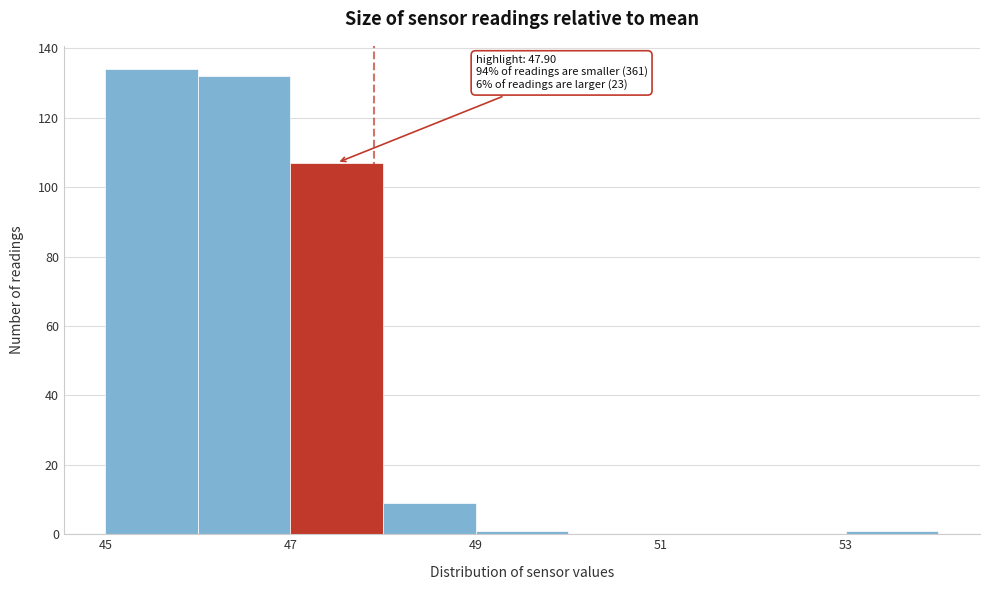

Over which range of the x-axis is the bar tallest?

45 to 46